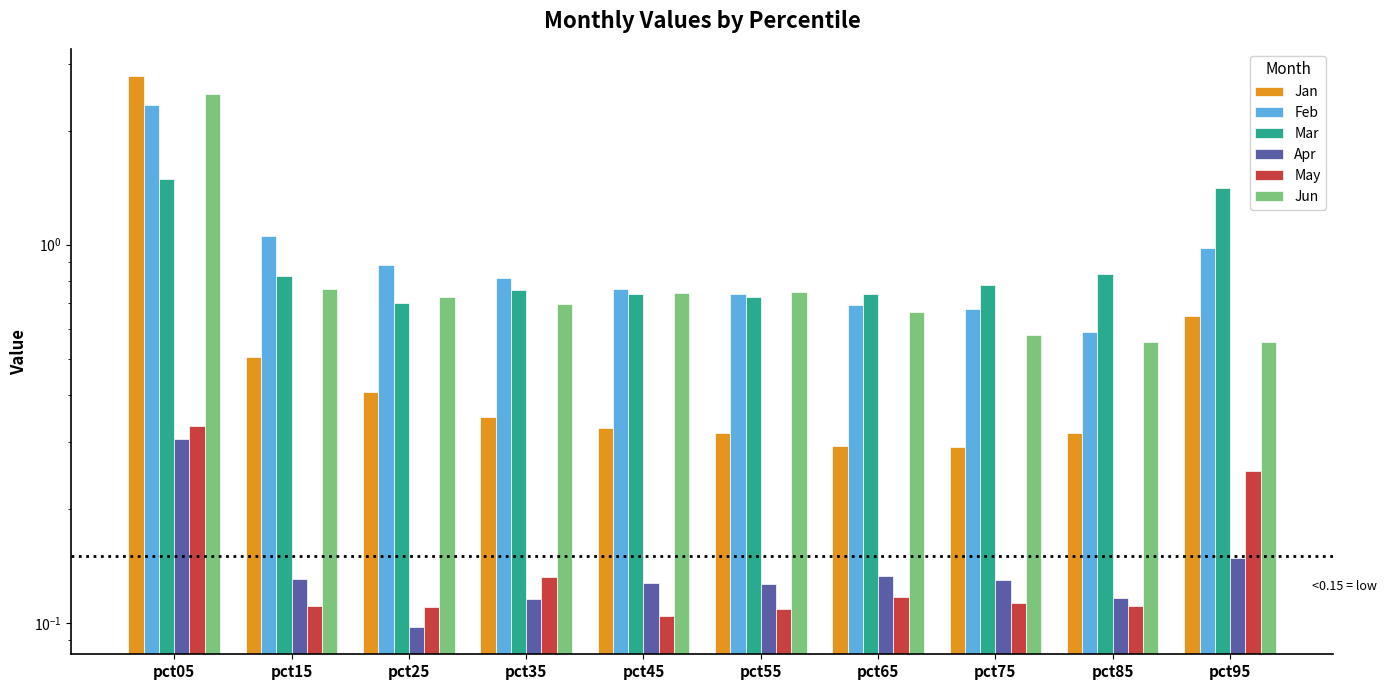

How many data points does each series have?

10